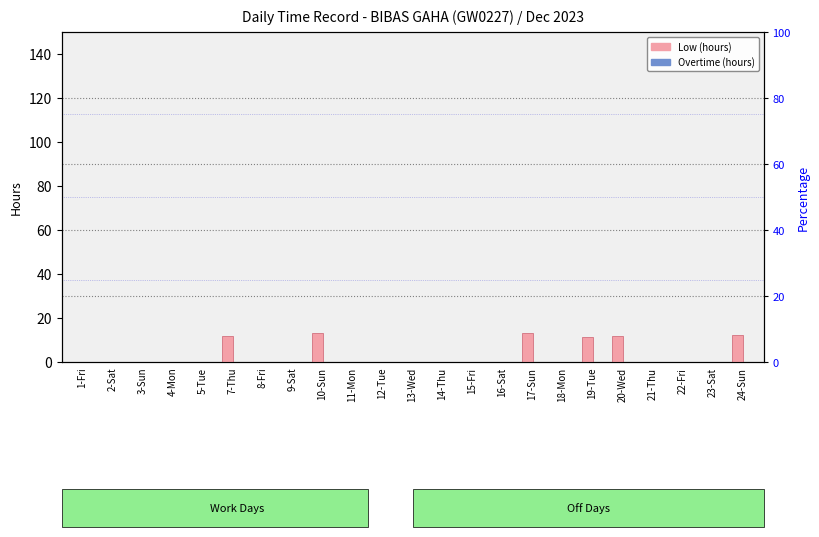

Are the bars horizontal?

No